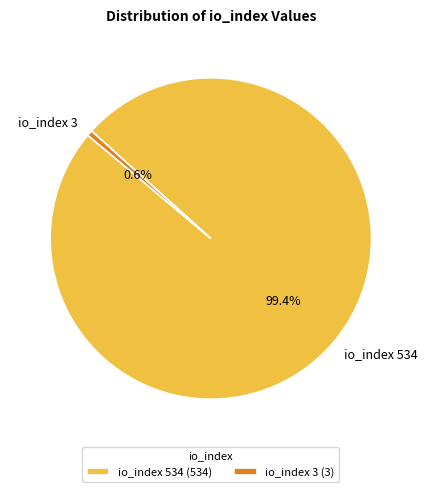

Rank the categories by value from highest to lowest.

io_index 534, io_index 3